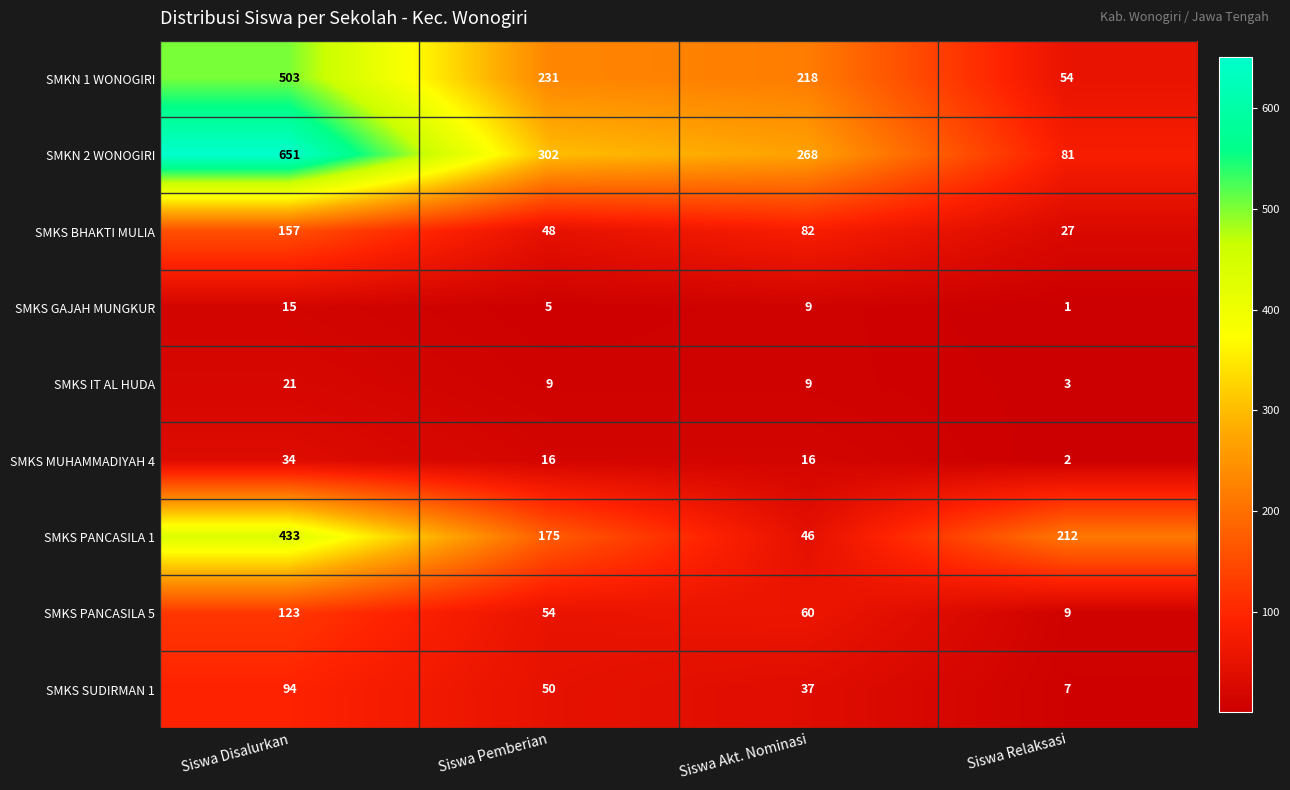

What is the spread (max minus min) of values at Siswa Akt. Nominasi?

259